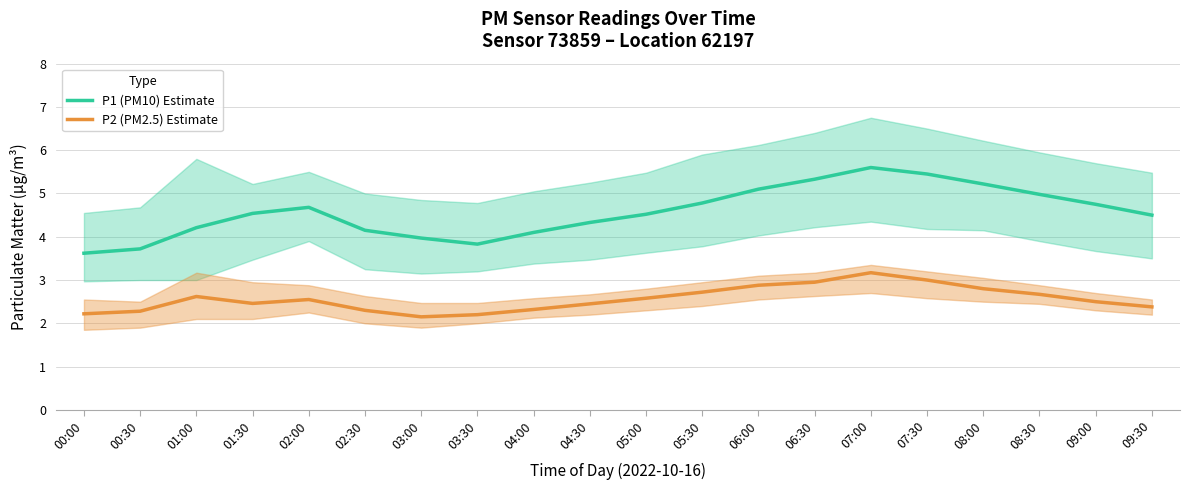

The P1 (PM10) Estimate series shows 4.0 at 03:00. True or false?

True